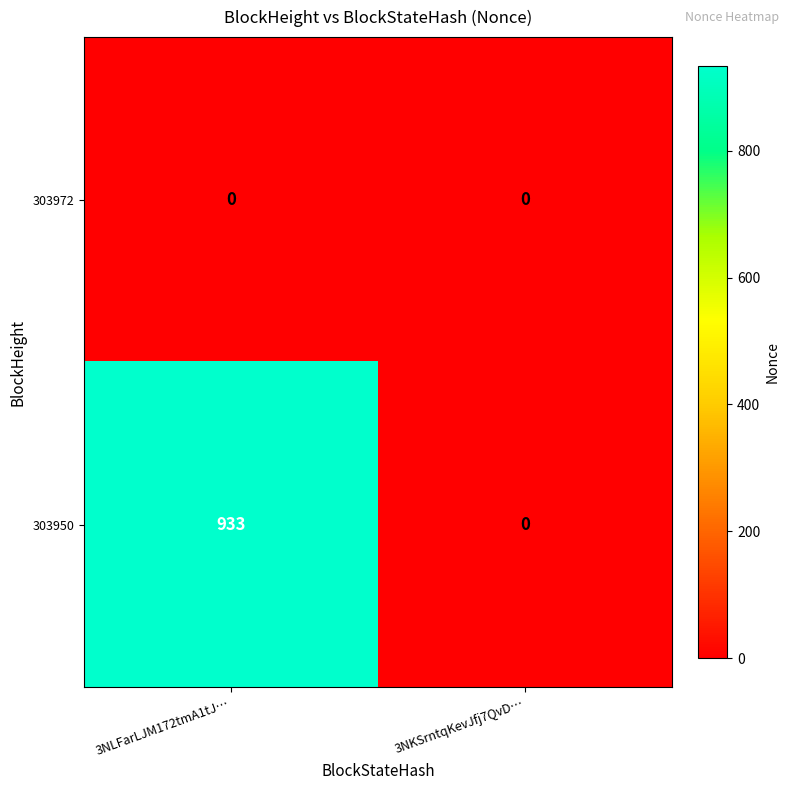

Reading left to right, what are all the values shown in this chart?

303972: 0	0
303950: 933	0